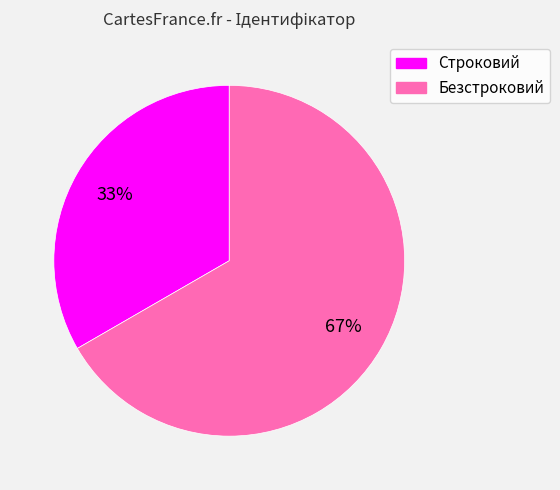

The Безстроковий slice represents 76% of the pie. True or false?

False